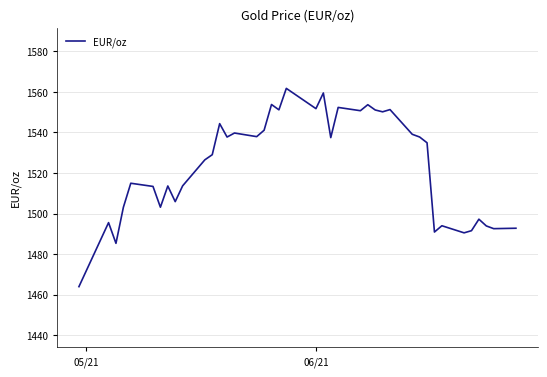

What is the smallest value displayed?

1464.0